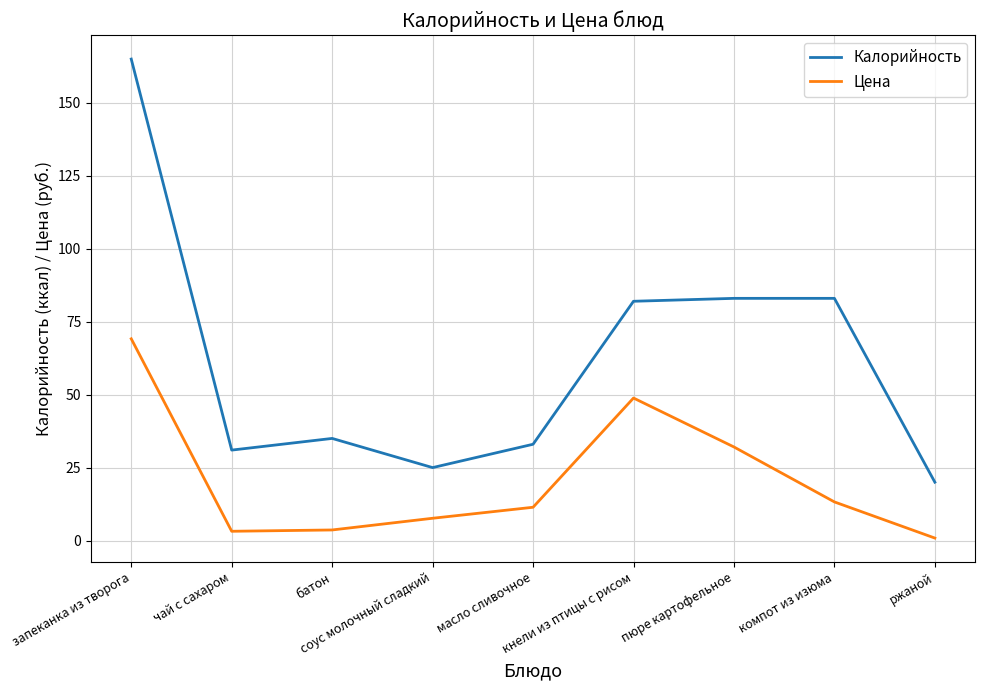

Which series has the widest spread of values?

Калорийность